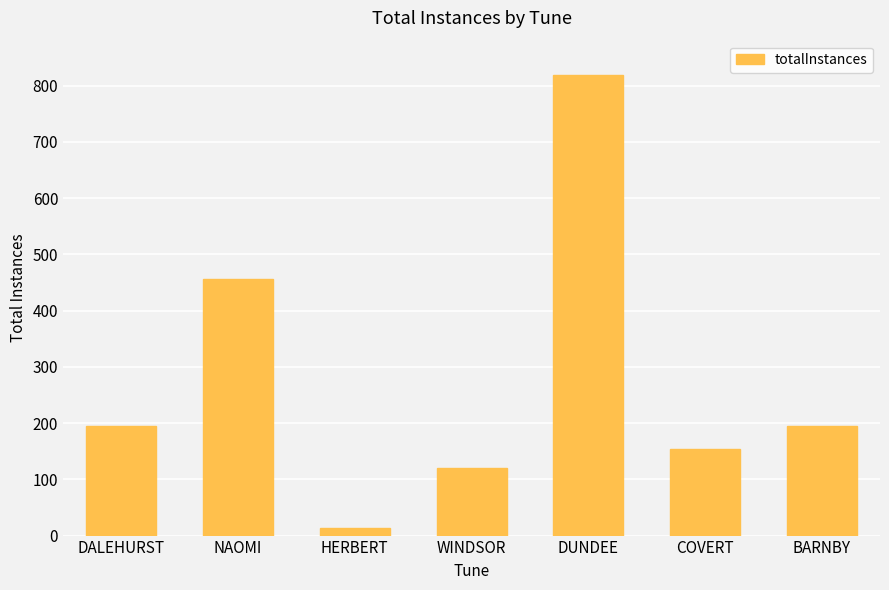

How many data points are less than 194?

3